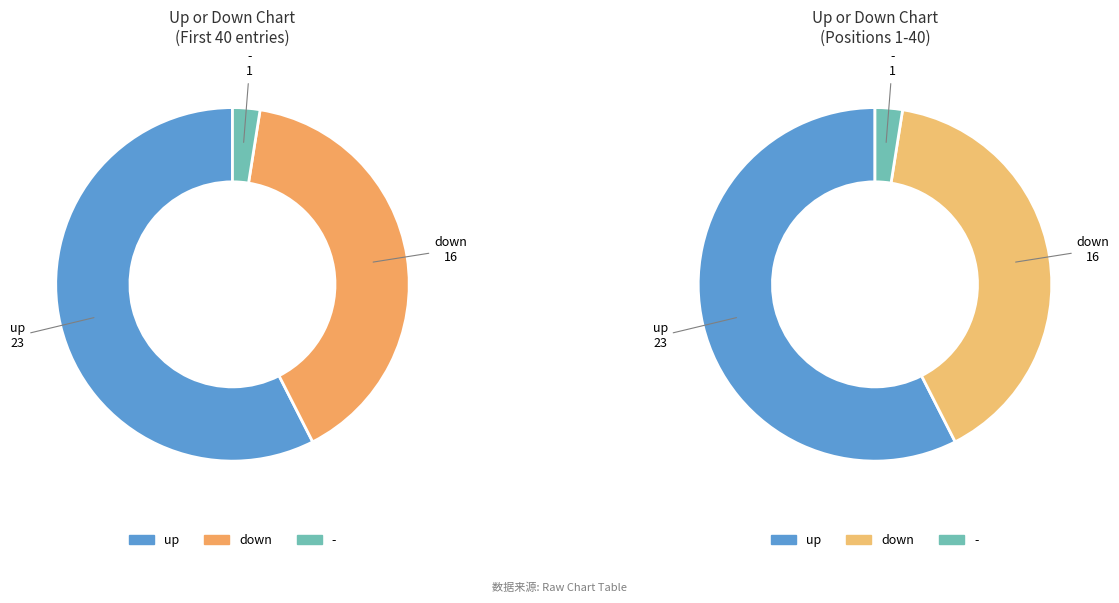

Which slice is the largest?

up